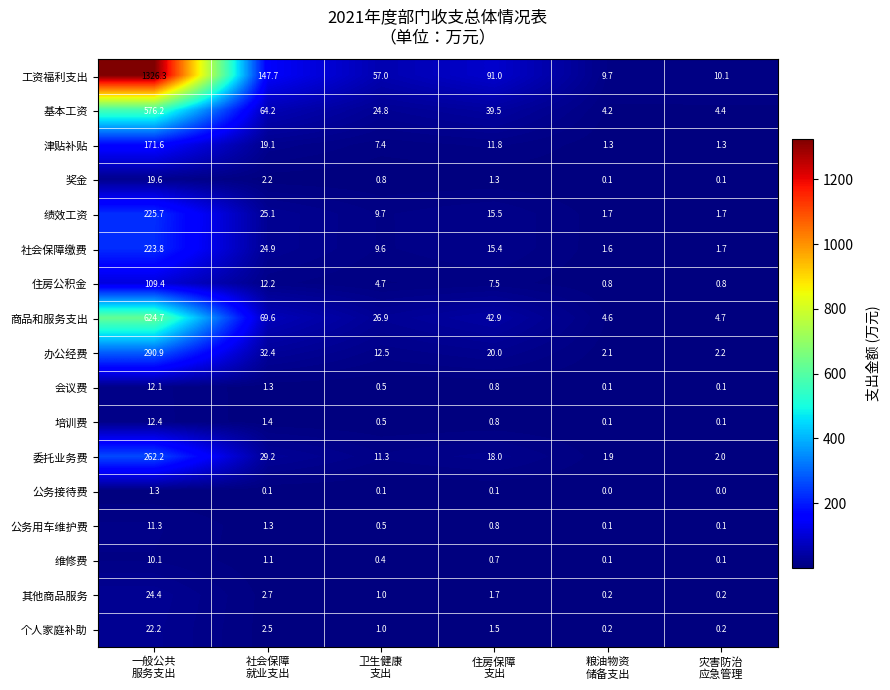

What is the sum of all 公务接待费 values?

1.6